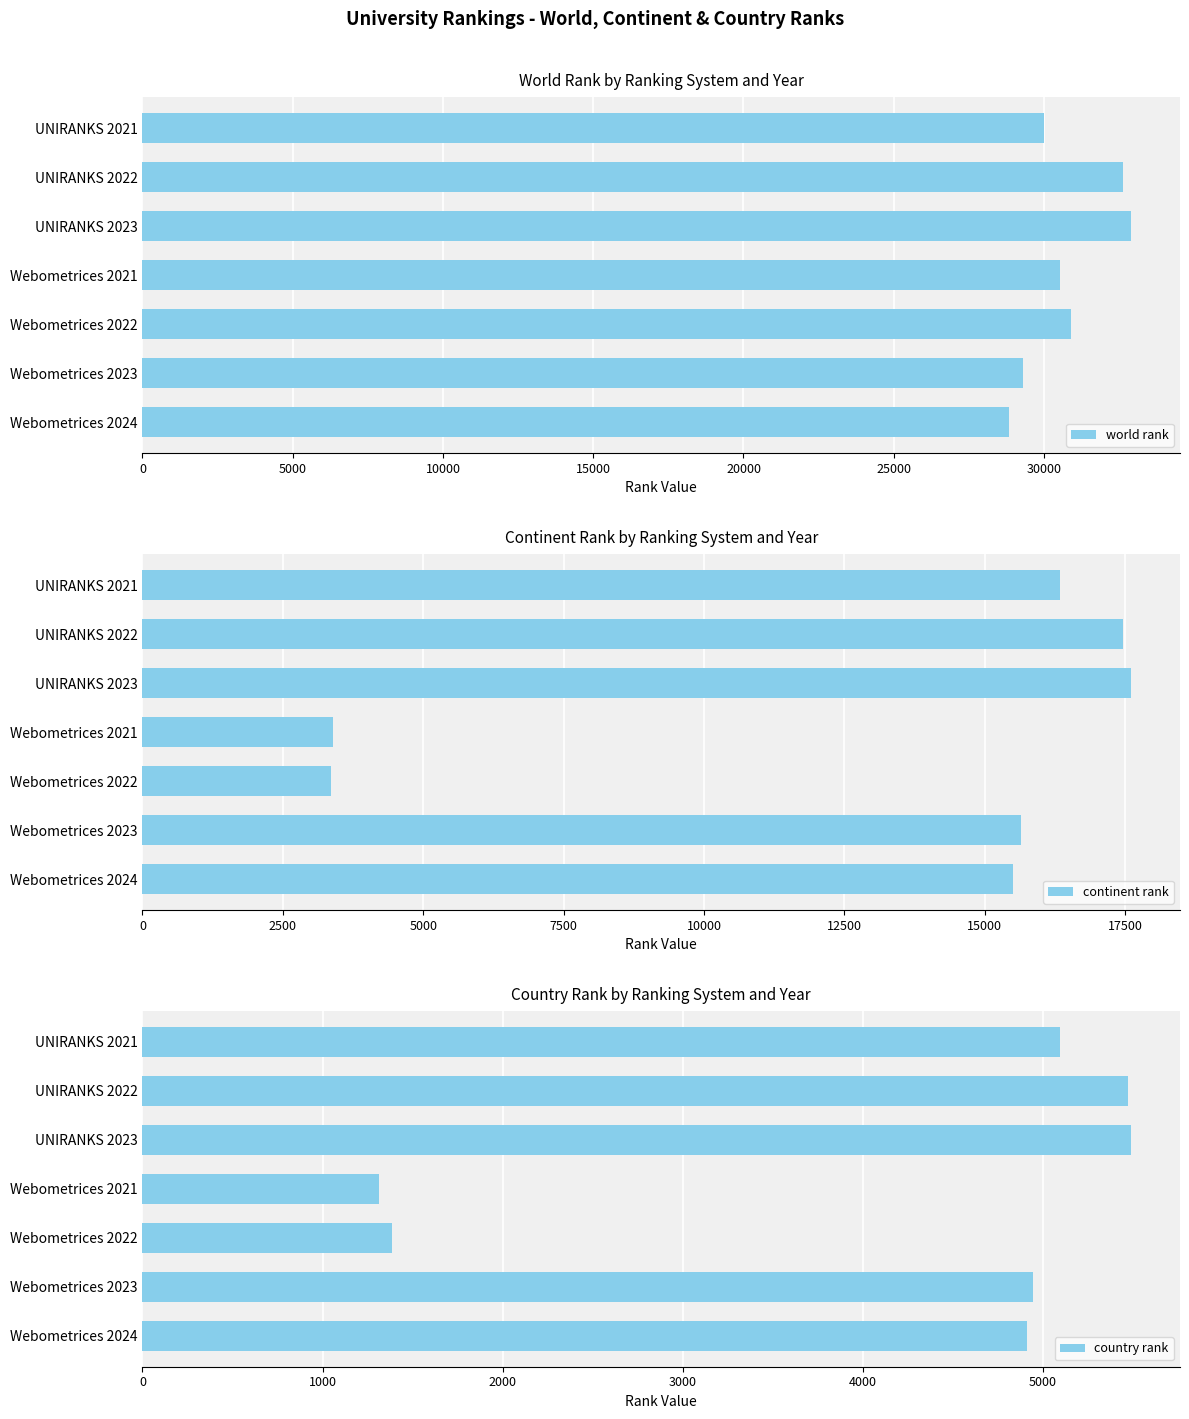

Reading left to right, list all the values displayed in this chart.

world rank: 30007	32625	32882	30538	30902	29304	28836
continent rank: 16344	17461	17596	3390	3361	15638	15498
country rank: 5094	5474	5487	1314	1387	4943	4910